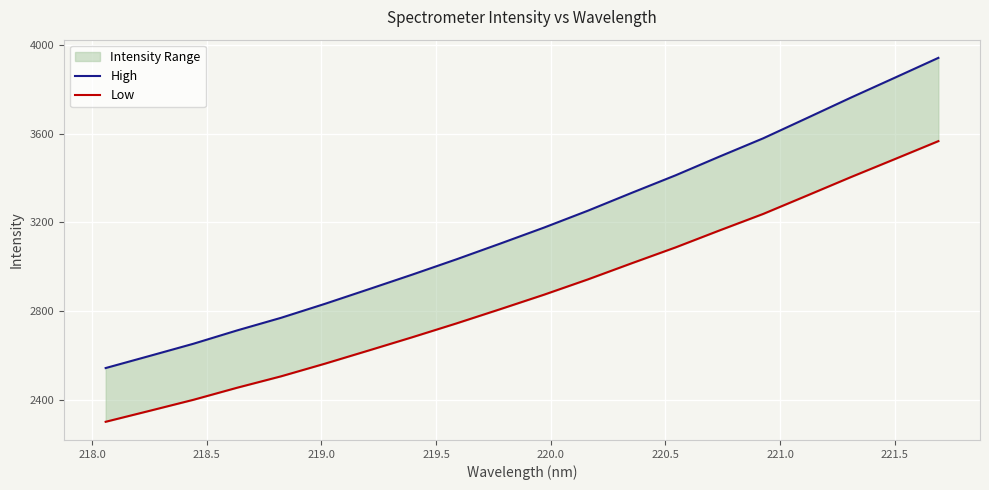

True or false: Low and High intersect in this chart.

False